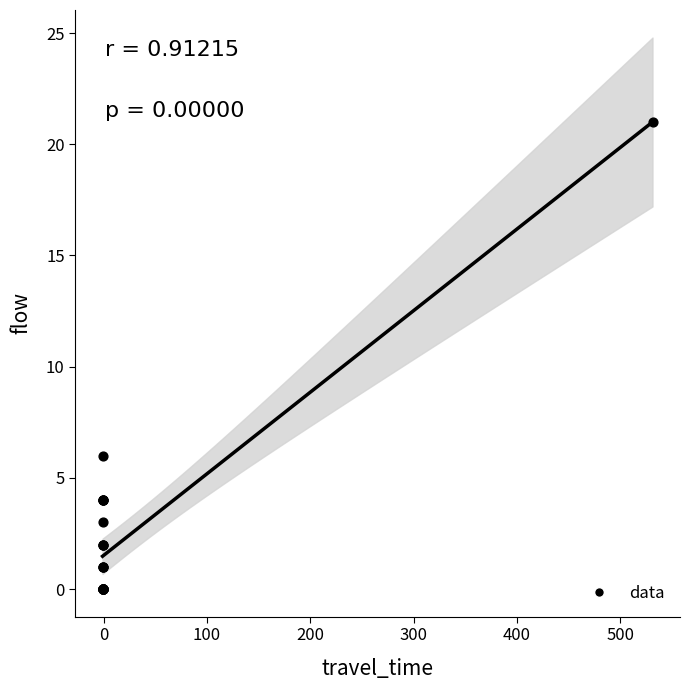

What Y value in the scatter plot is closest to 10?

6